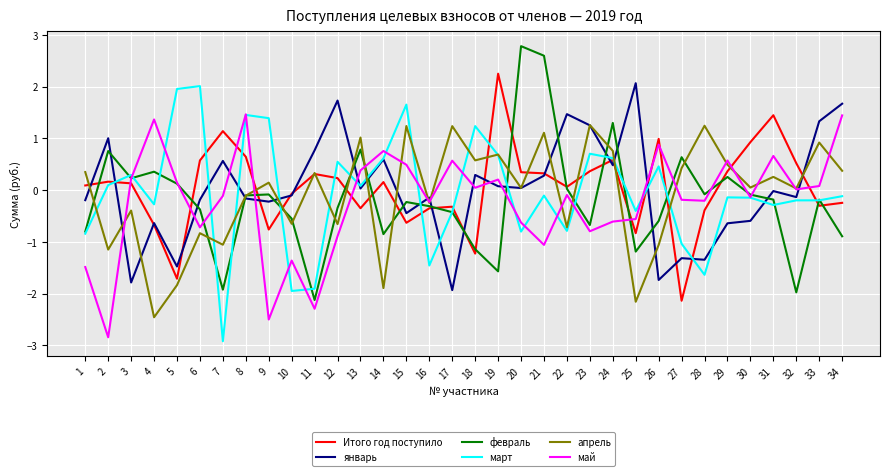

At which label does март reach its minimum?

7